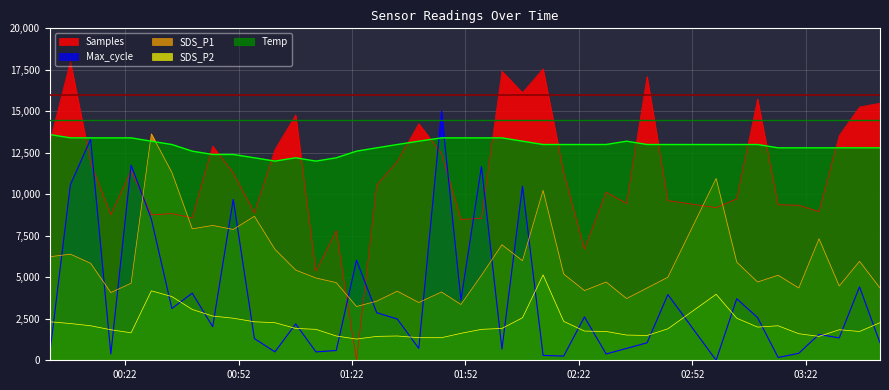

What is the total value across all series at 2023/10/09 02:58:20?

37130.4